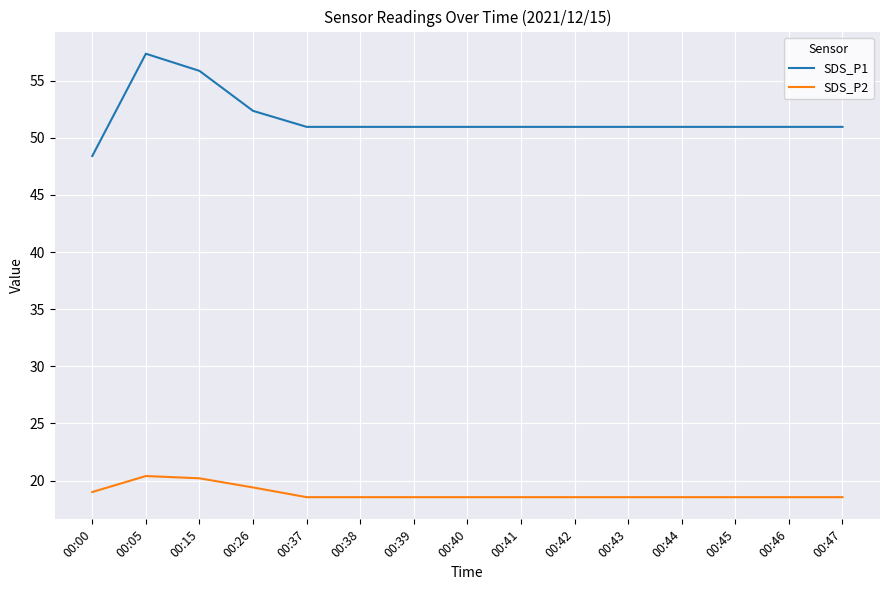

What is the approximate value of SDS_P1 at 00:00?

48.4